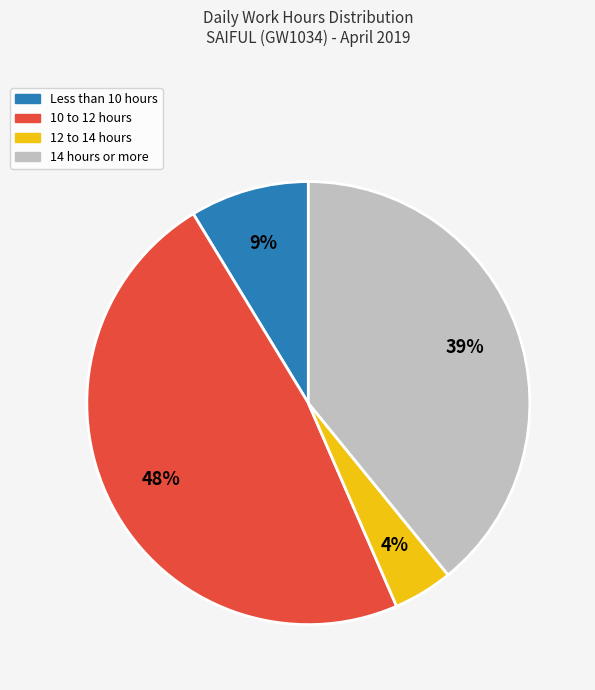

Is there any slice that represents more than half of the pie?

No